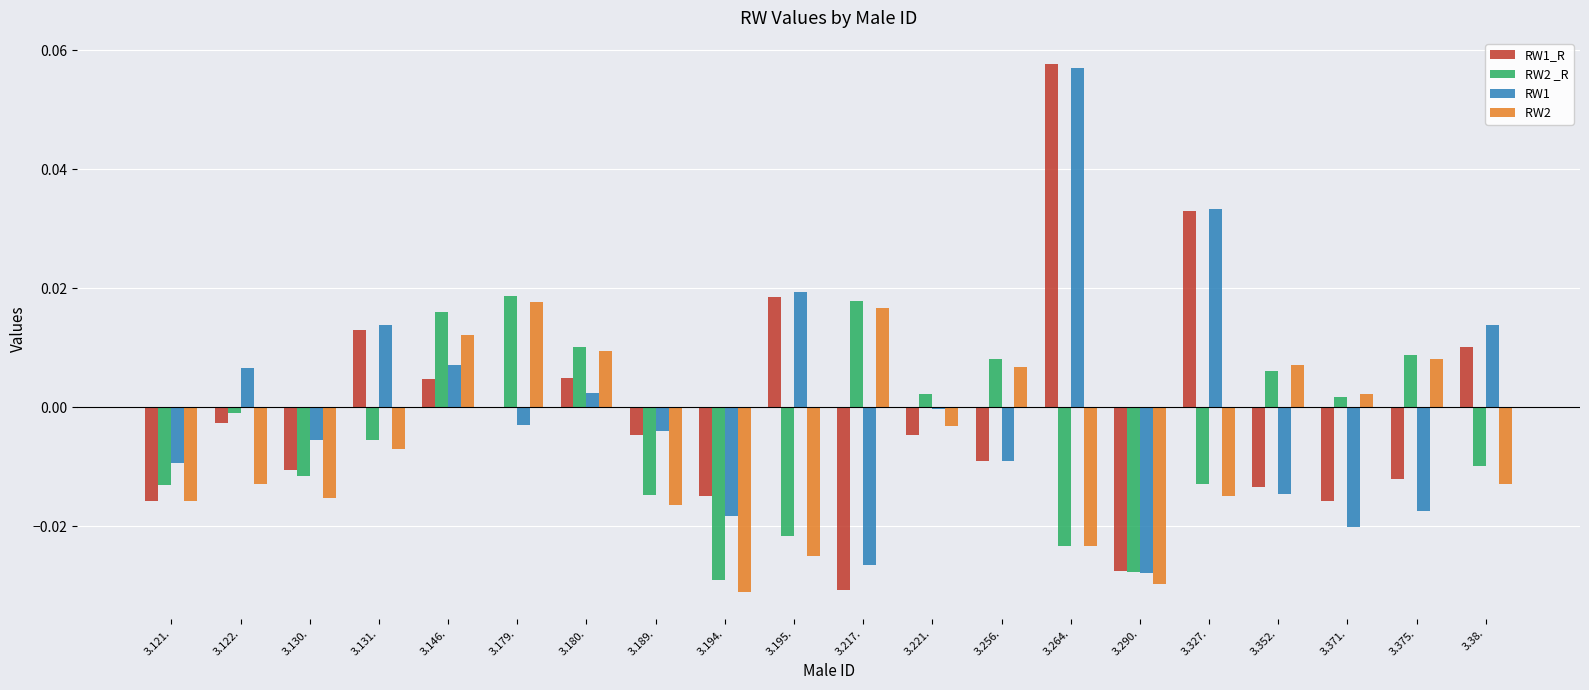

At which category is the sum across all series the highest?

3.264.